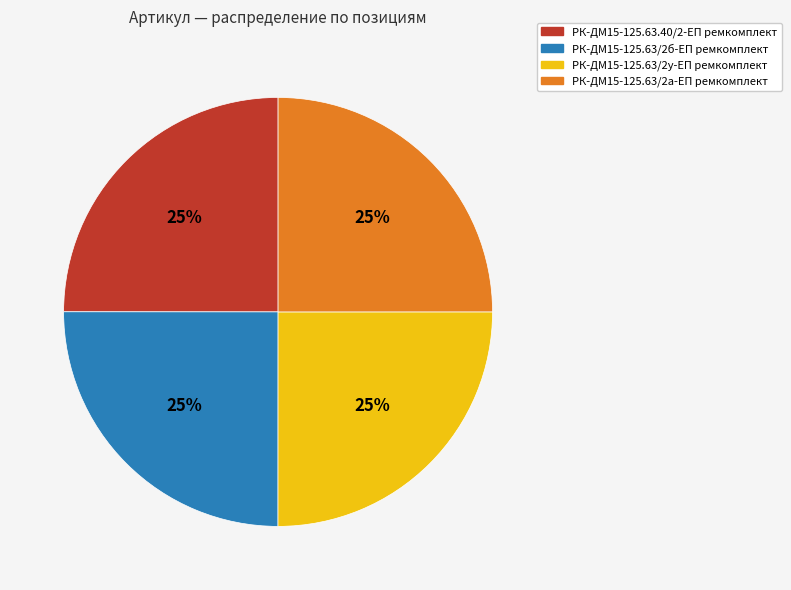

To the nearest percent, what is the average slice percentage?

25%